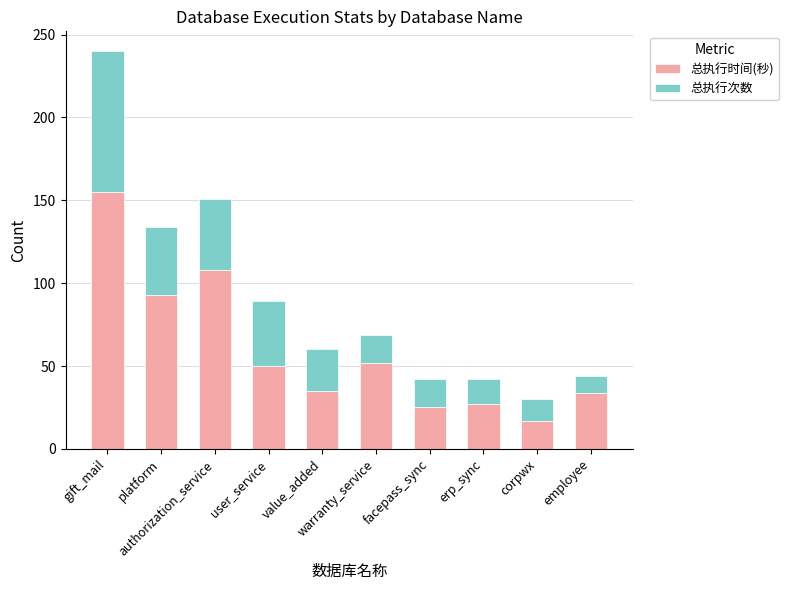

What is the value of the 总执行时间(秒) bar at the 9th from the left?

17